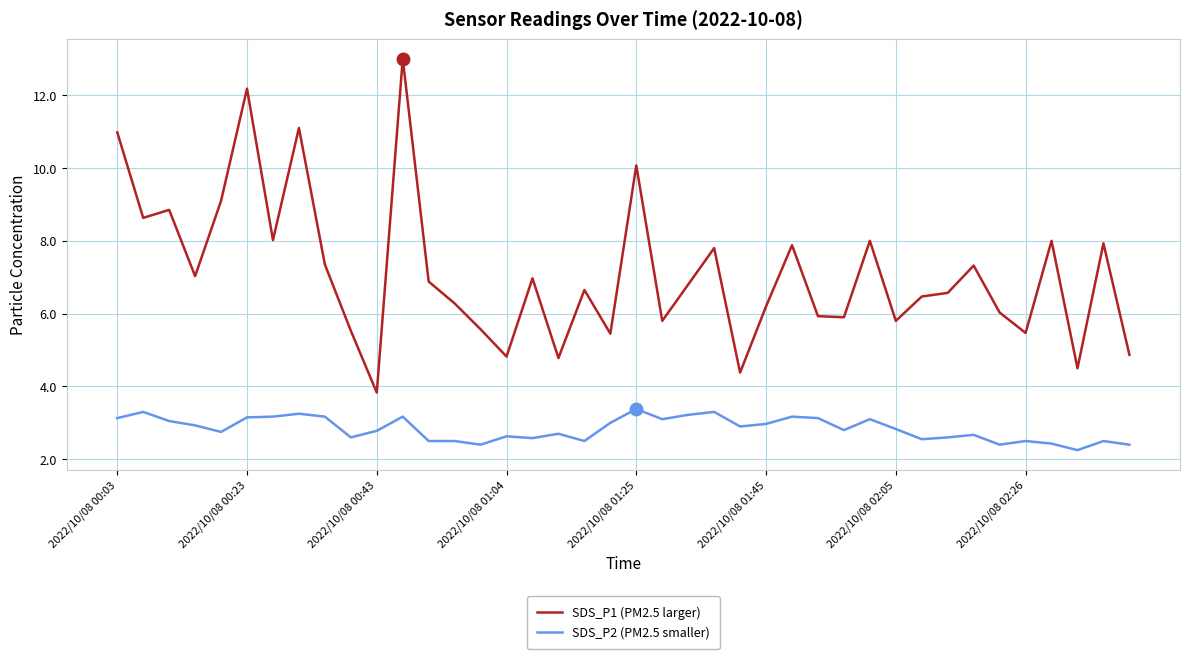

Which series has the widest spread of values?

SDS_P1 (PM2.5 larger)